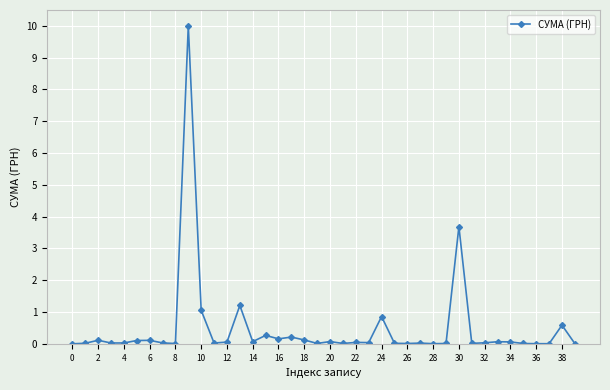

What is the difference between the second highest and second lowest values?

3.7